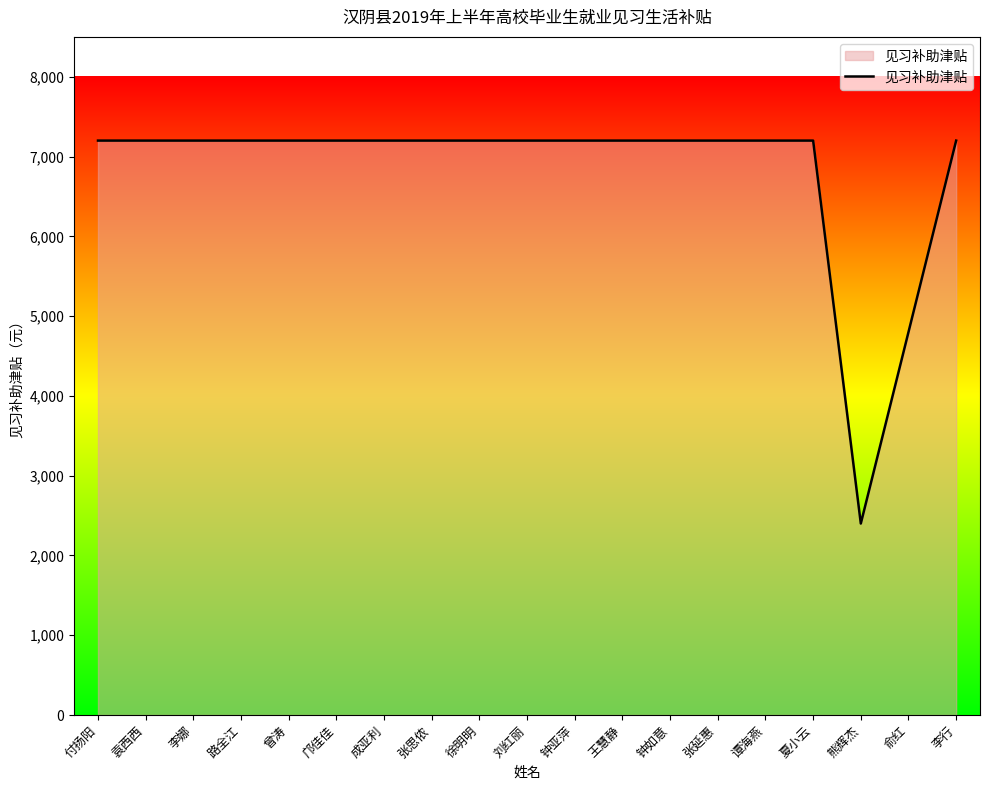

What is the ratio of the value at 付扬阳 to the value at 成亚利?

1.0